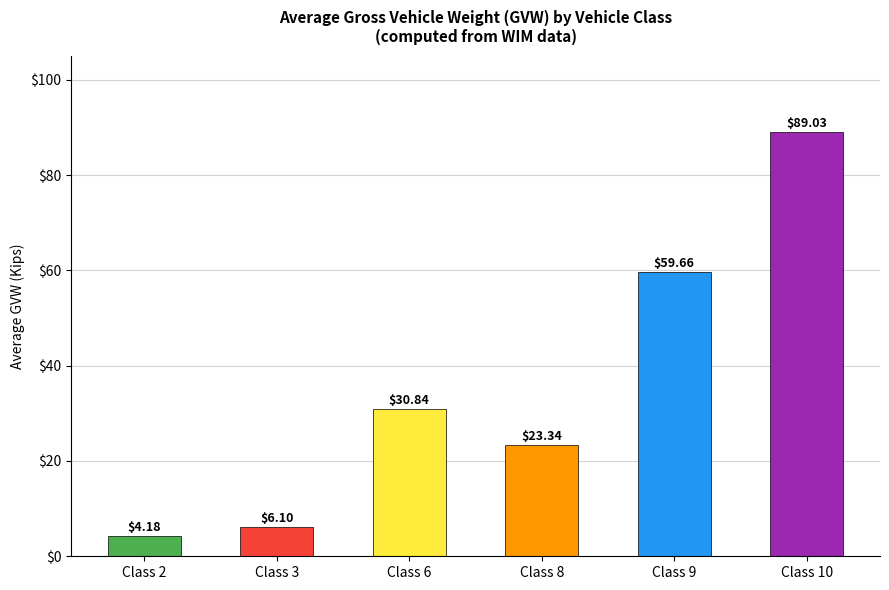

List the labels in order of value, largest first.

Class 10, Class 9, Class 6, Class 8, Class 3, Class 2